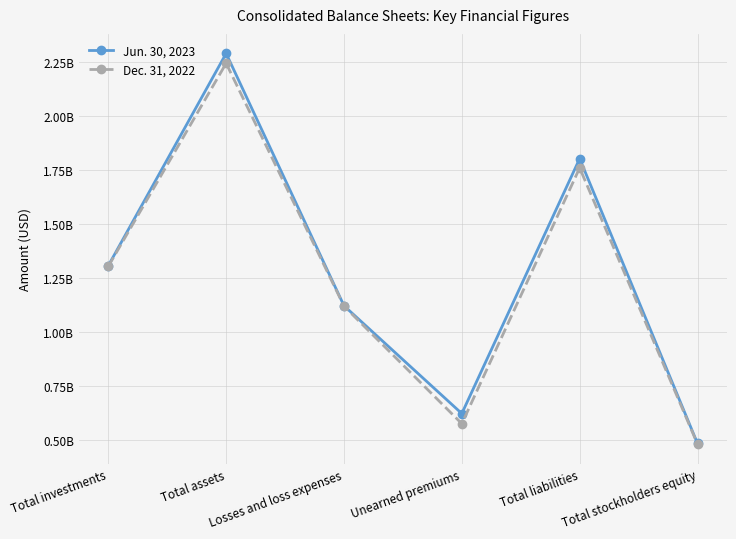

What are all the series names shown in the legend?

Jun. 30, 2023, Dec. 31, 2022